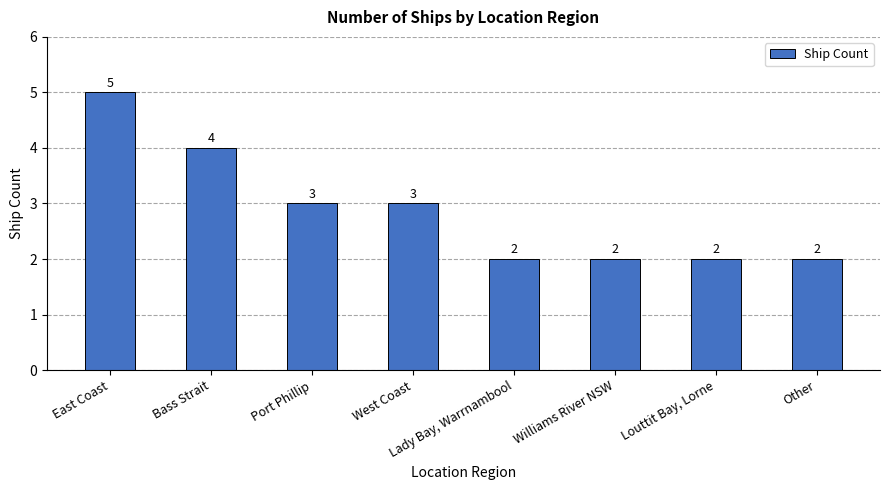

How many values are between 2 and 4?

7